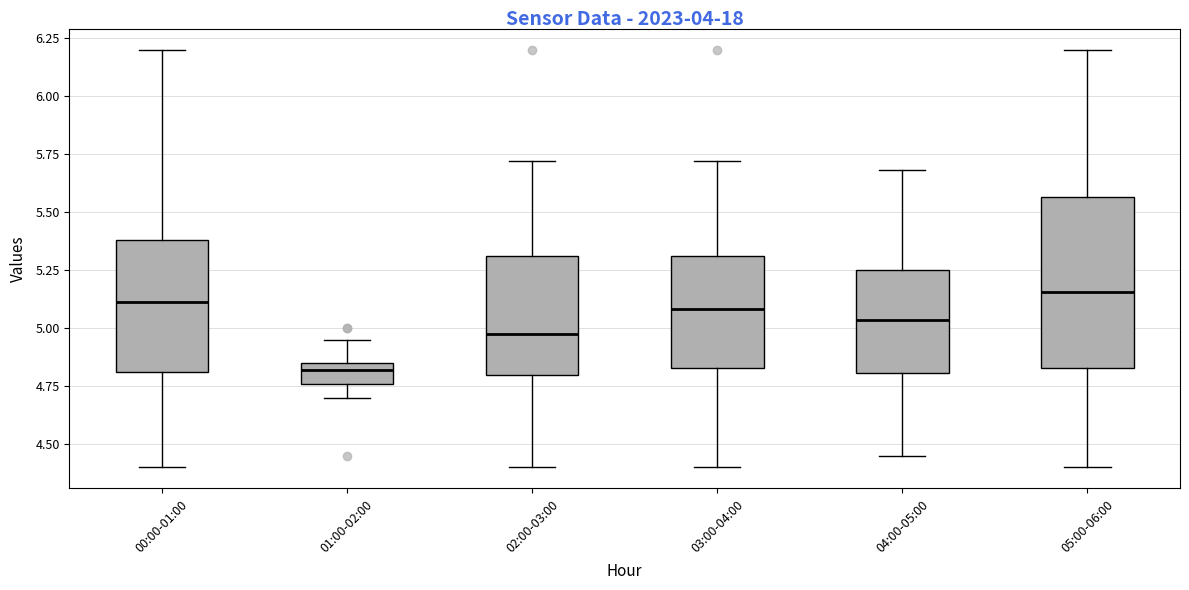

Where does the upper whisker of the box for 05:00-06:00 end on the y-axis? The values are not printed on the chart, so give them approximately, as read against the axis.

6.20